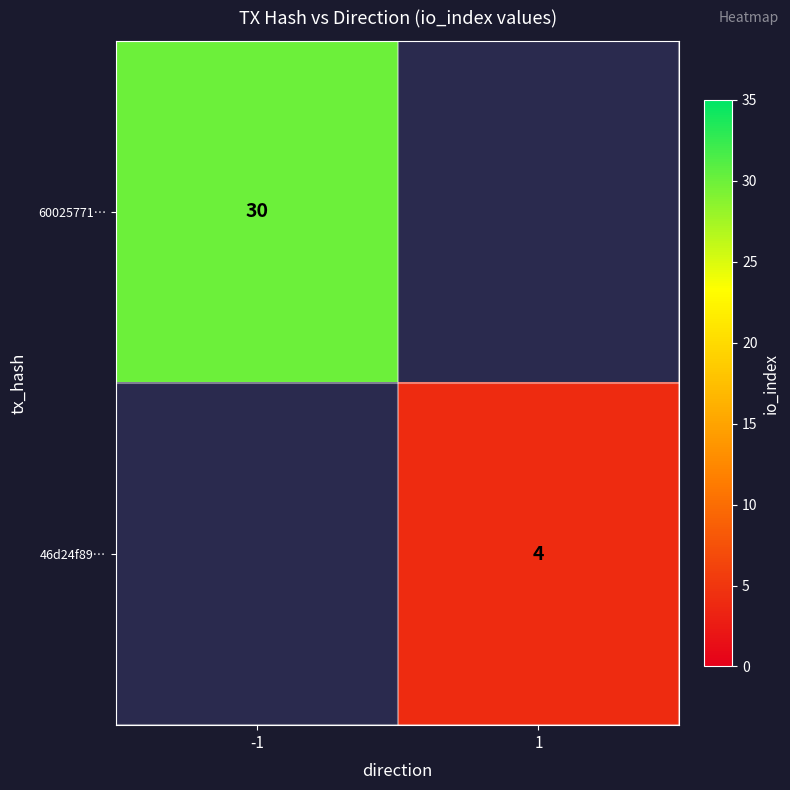

How many distinct data groups are displayed?

2